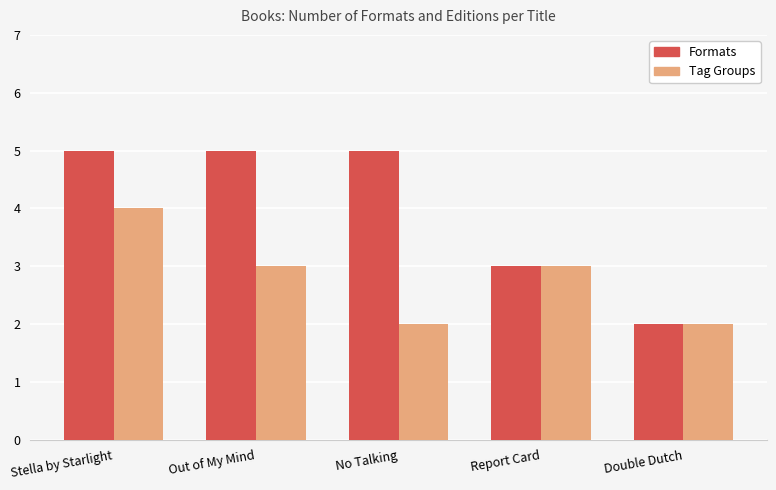

Which series has the largest range (max minus min)?

Formats